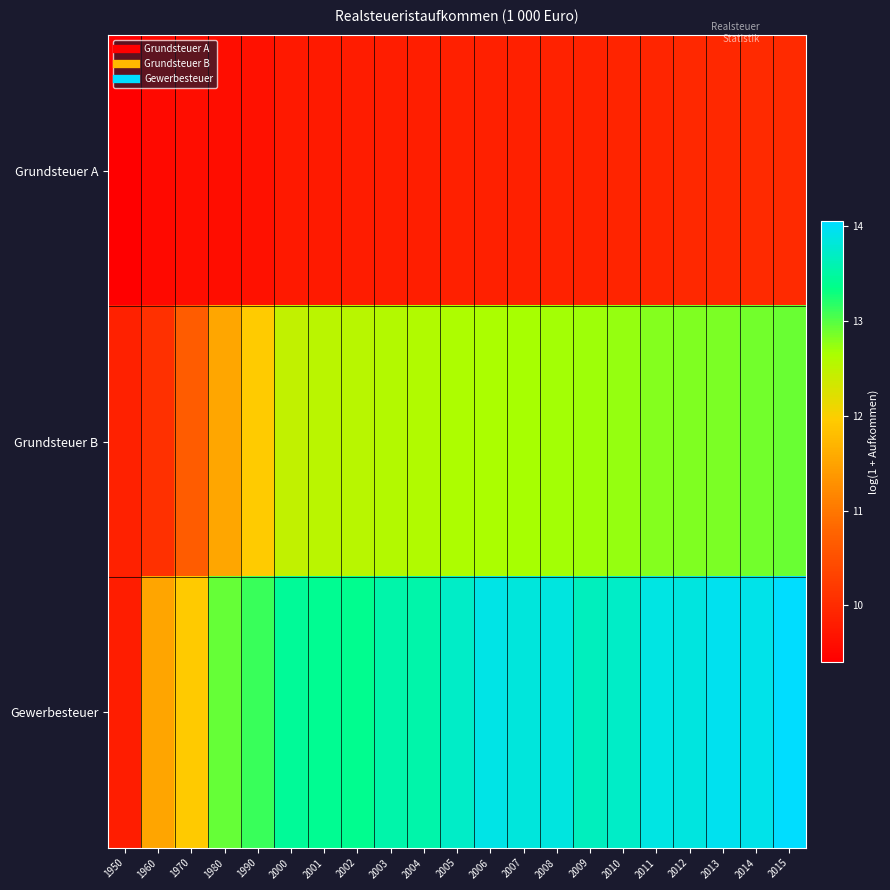

Reading left to right, what are all the values shown in this chart?

Grundsteuer A: 1950=9.4	1960=9.5	1970=9.6	1980=9.6	1990=9.6	2000=9.8	2001=9.8	2002=9.8	2003=9.8	2004=9.8	2005=9.8	2006=9.9	2007=9.9	2008=9.9	2009=9.9	2010=9.9	2011=9.9	2012=9.9	2013=10.0	2014=10.0	2015=10.0
Grundsteuer B: 1950=9.9	1960=10.1	1970=10.7	1980=11.5	1990=12.0	2000=12.5	2001=12.5	2002=12.5	2003=12.6	2004=12.6	2005=12.6	2006=12.6	2007=12.7	2008=12.7	2009=12.7	2010=12.7	2011=12.8	2012=12.8	2013=12.8	2014=12.9	2015=12.9
Gewerbesteuer: 1950=9.8	1960=11.5	1970=11.9	1980=12.9	1990=13.1	2000=13.4	2001=13.4	2002=13.4	2003=13.5	2004=13.5	2005=13.7	2006=13.9	2007=13.8	2008=13.9	2009=13.7	2010=13.7	2011=13.9	2012=13.9	2013=14.0	2014=13.9	2015=14.0